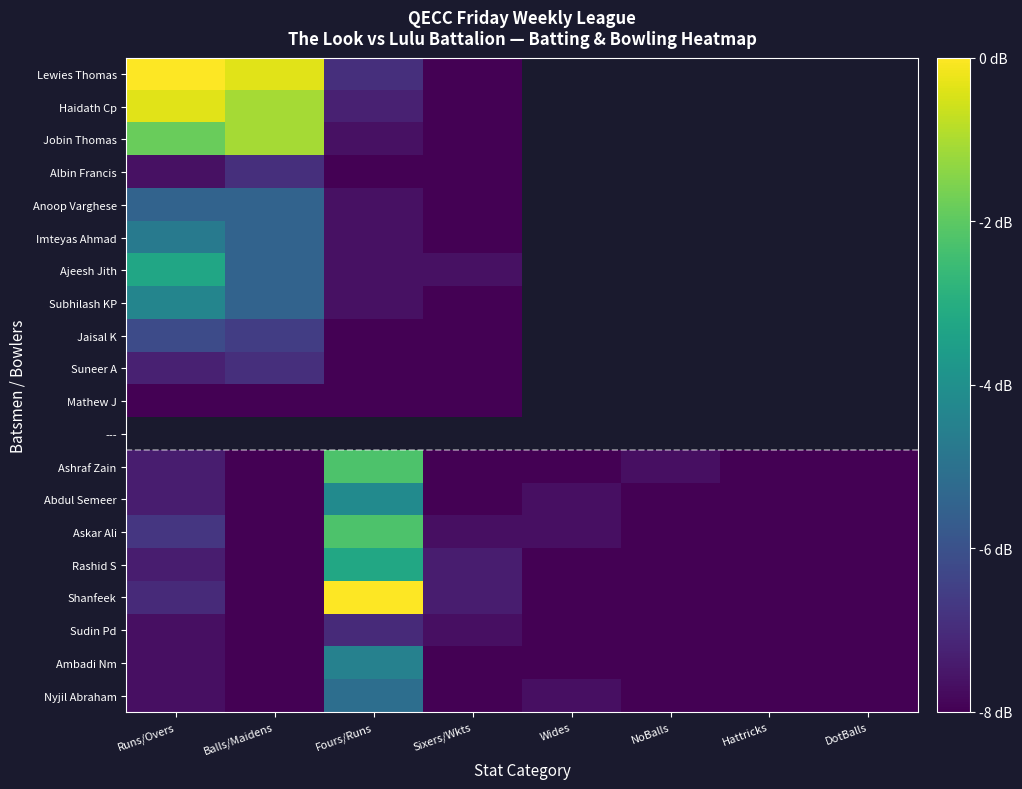

What is the difference between the maximum and second lowest values in the Ajeesh Jith series?

4.4